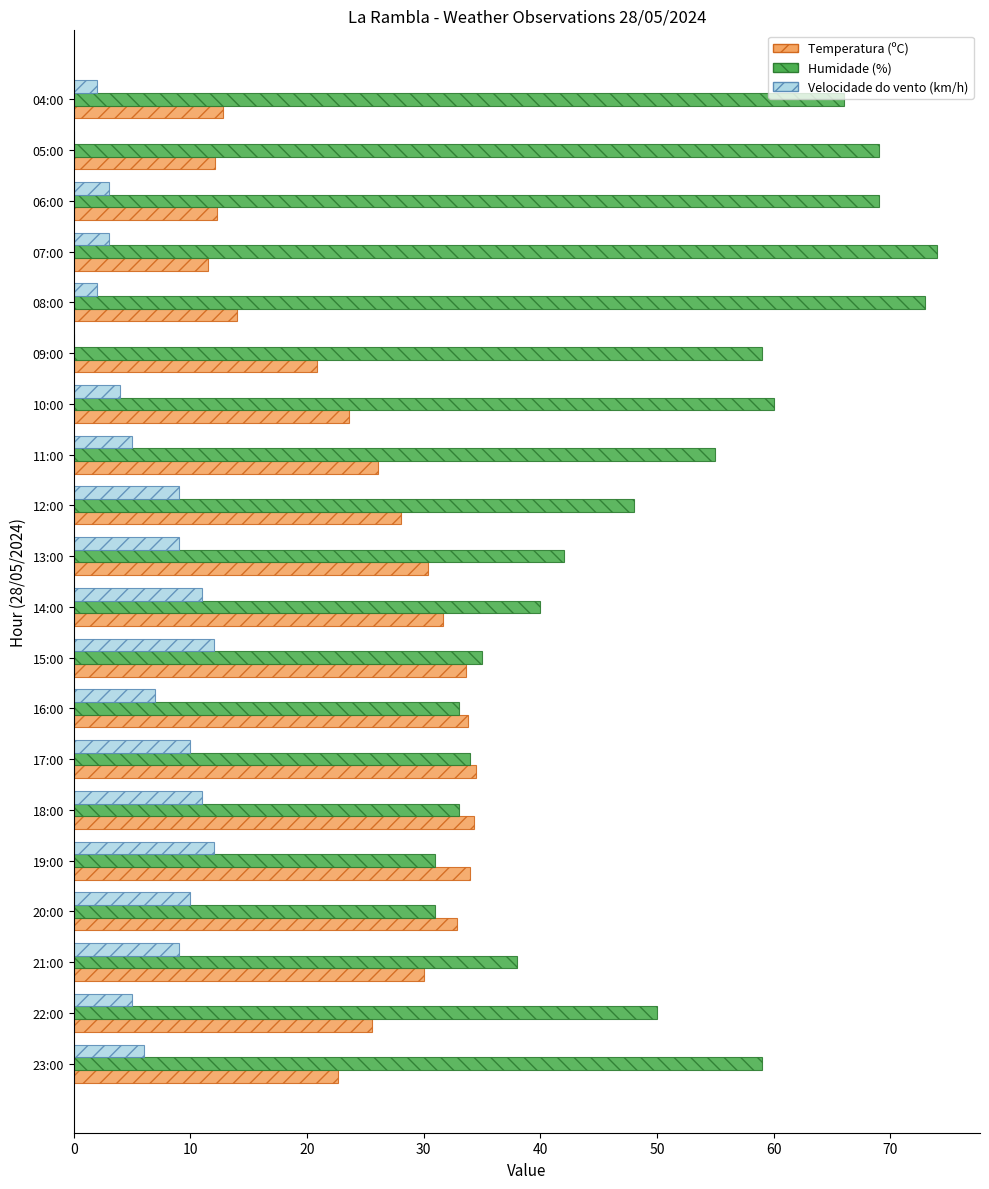

True or false: Humidade (%) has a value of 102.1 at 08:00.

False